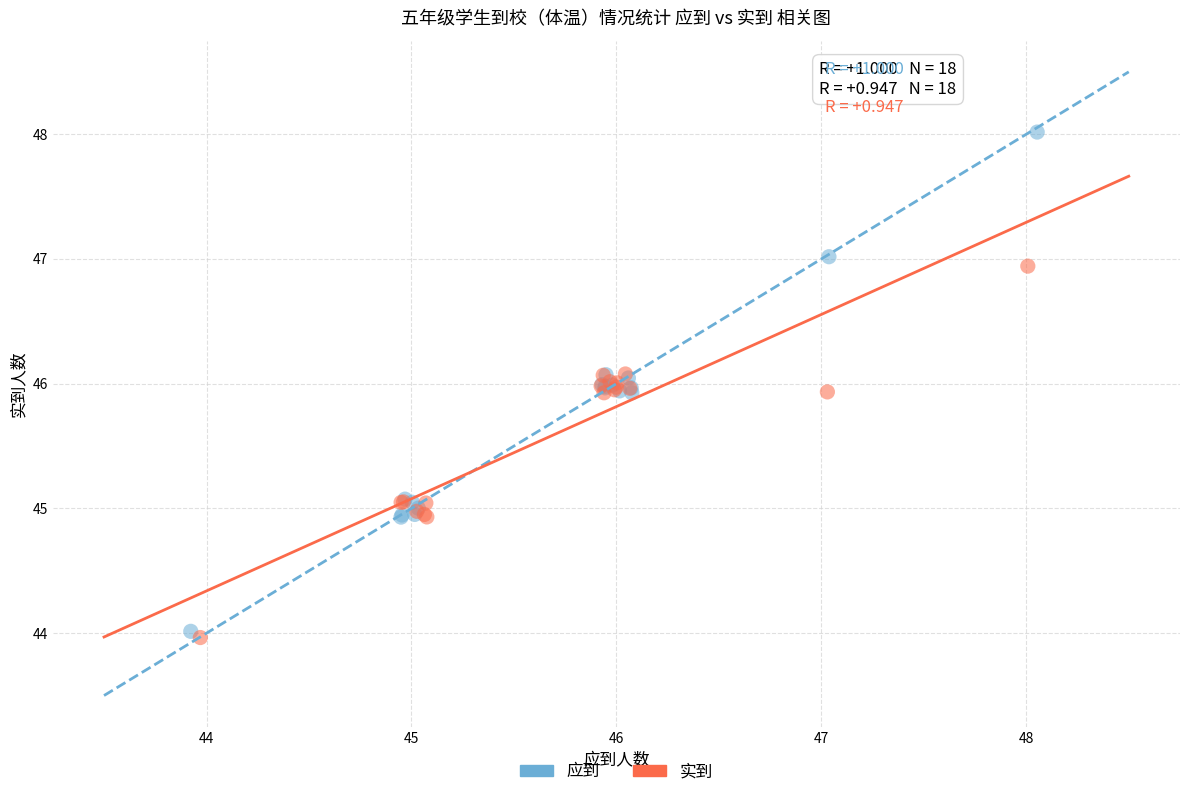

Which series reaches the maximum Y coordinate?

应到